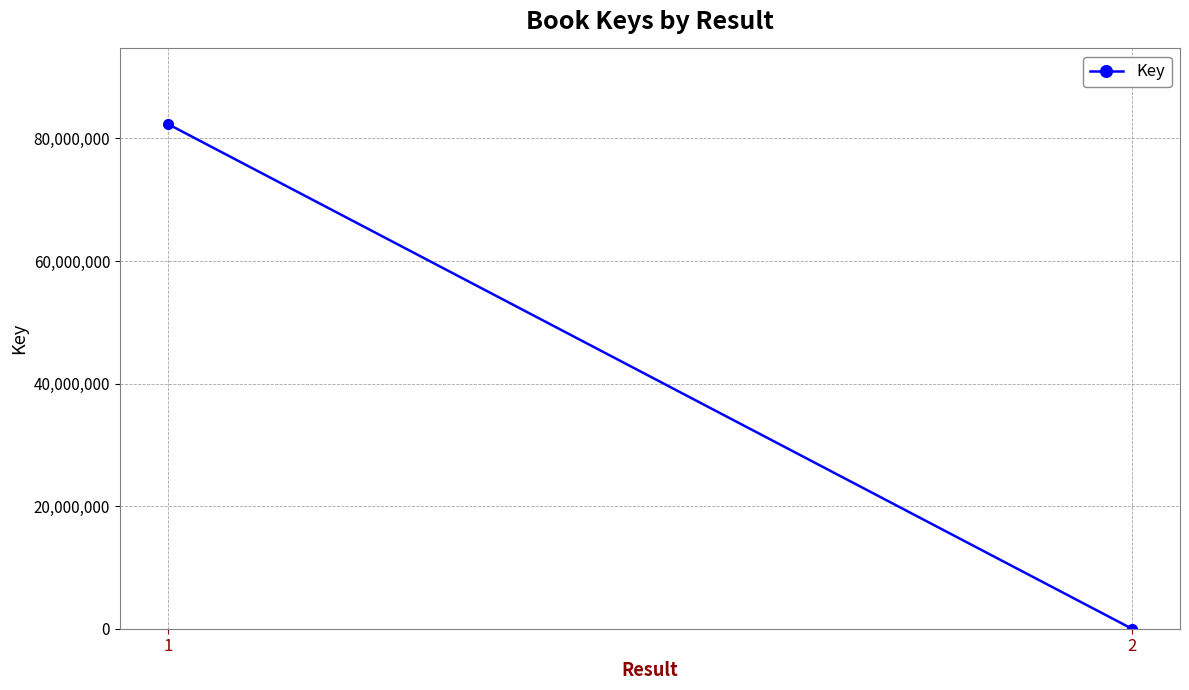

Reading right to left, extract all data points from this chart.

2=7884	1=82332629